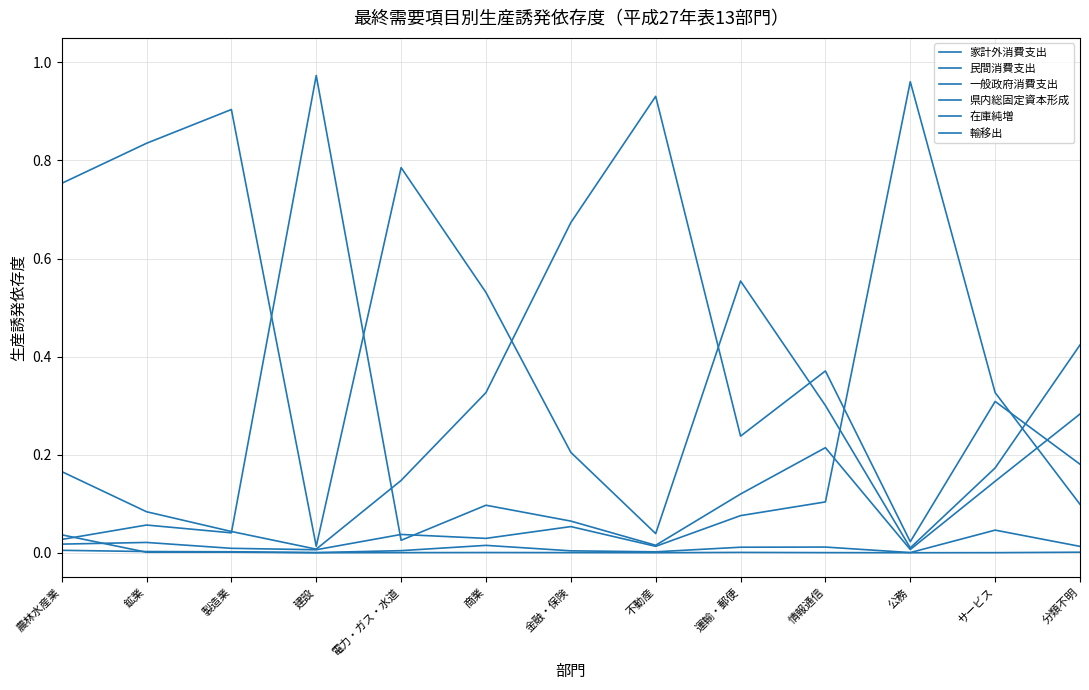

How many lines are shown in the chart?

6